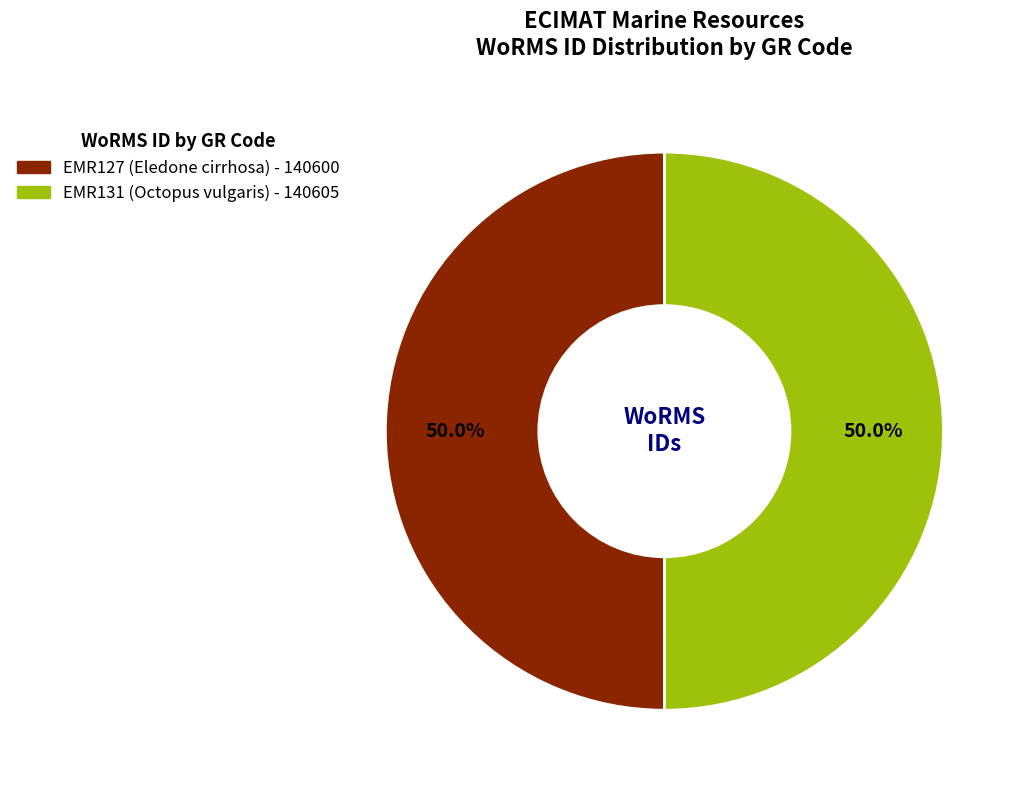

What percentage do EMR131 and EMR127 together represent?

100.0%